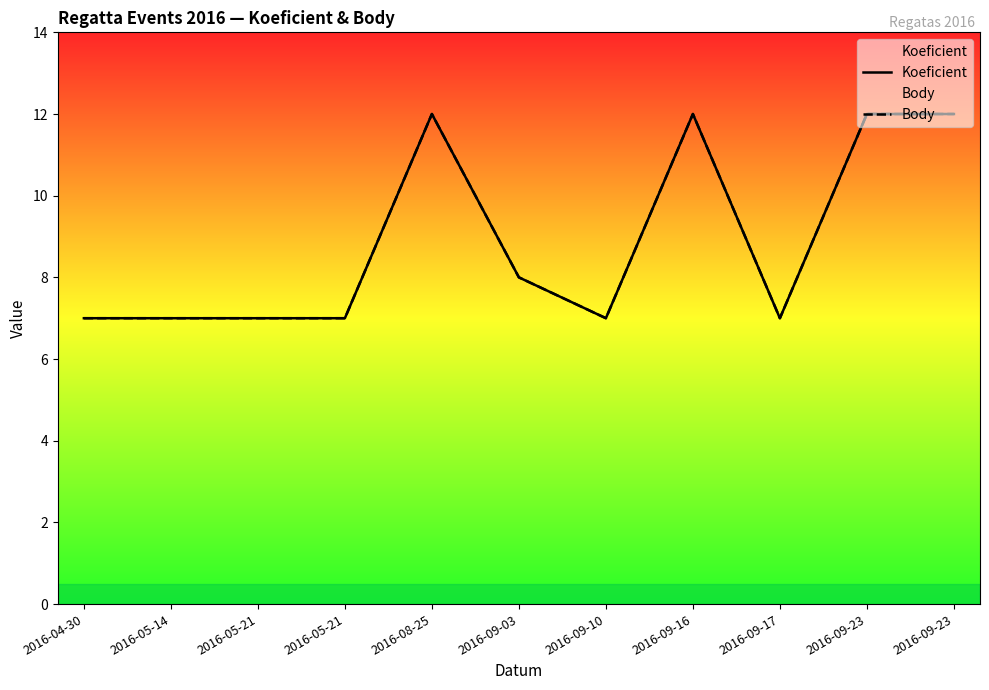

The value of Koeficient at 2016-09-03 is 8. True or false?

True